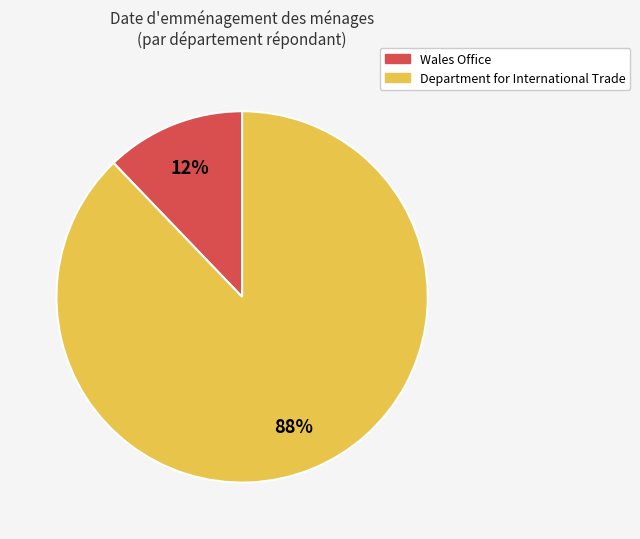

Do Department for International Trade and Wales Office together represent more than half of the pie?

Yes